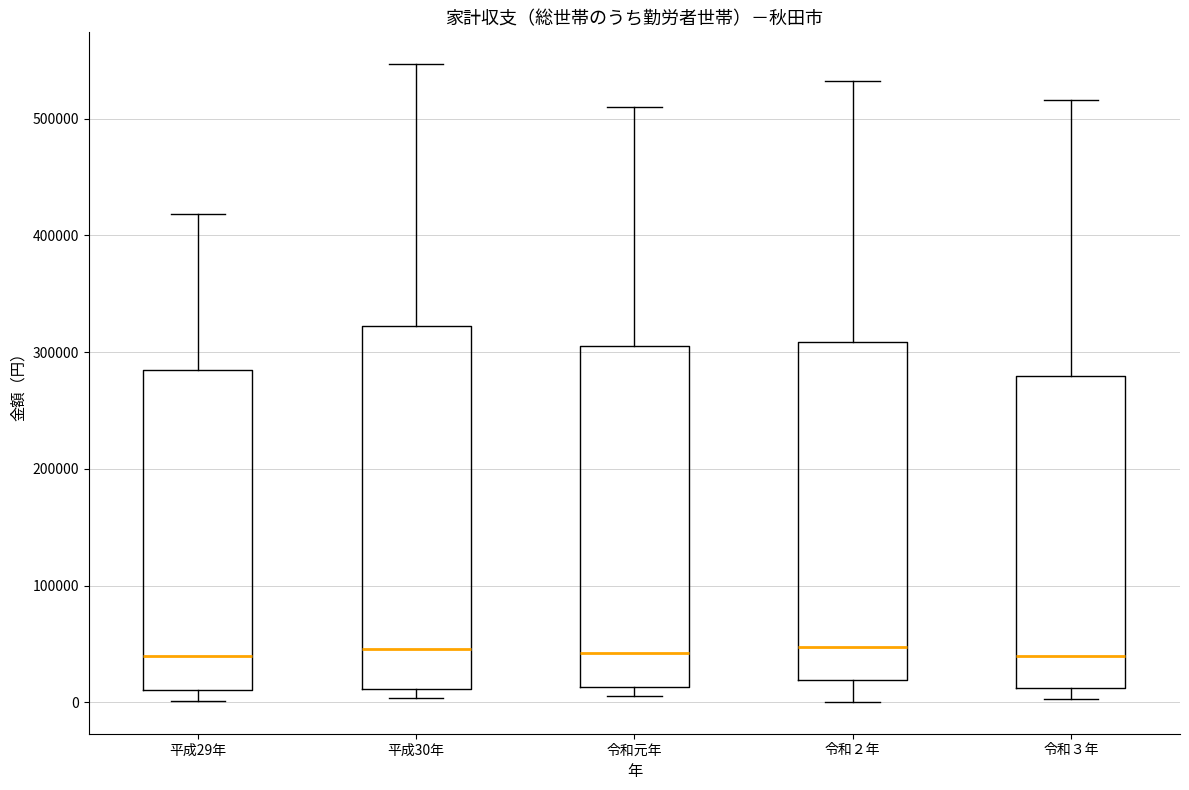

Reading left to right, read every box against the y-axis: the position of its median line, the range the box covers, and the ends of its whiskers. The values are not printed on the chart, so give them approximately, as read against the axis.

平成29年: median 40000, box 10000 to 280000, whiskers 0 to 420000
平成30年: median 50000, box 10000 to 320000, whiskers 0 to 550000
令和元年: median 40000, box 10000 to 310000, whiskers 10000 (just below the box's lower edge) to 510000
令和２年: median 50000, box 20000 to 310000, whiskers 0 to 530000
令和３年: median 40000, box 10000 to 280000, whiskers 0 to 520000